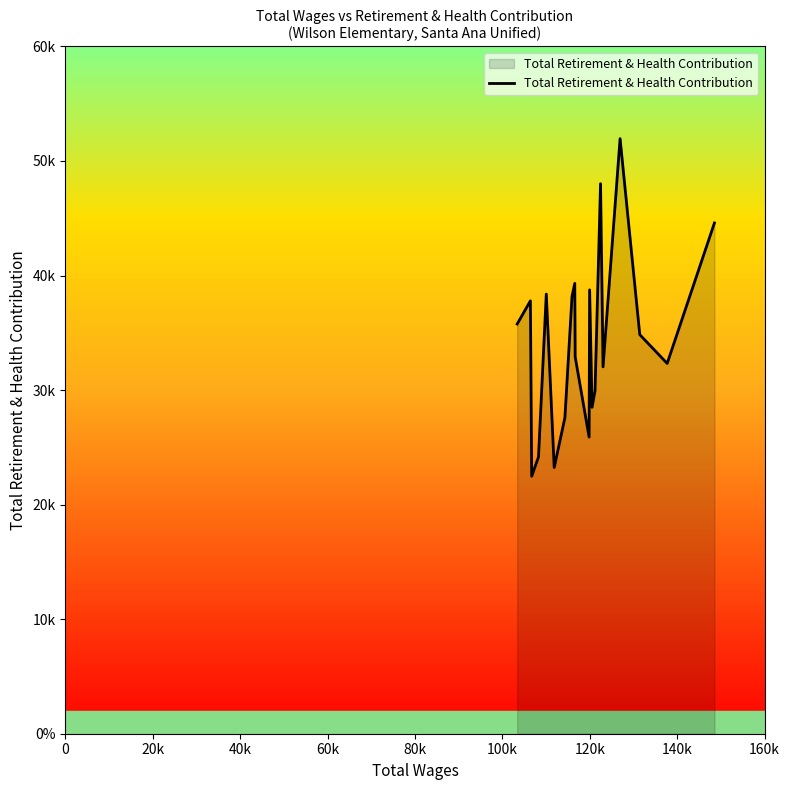

Does the chart display data point markers on the line(s)?

No